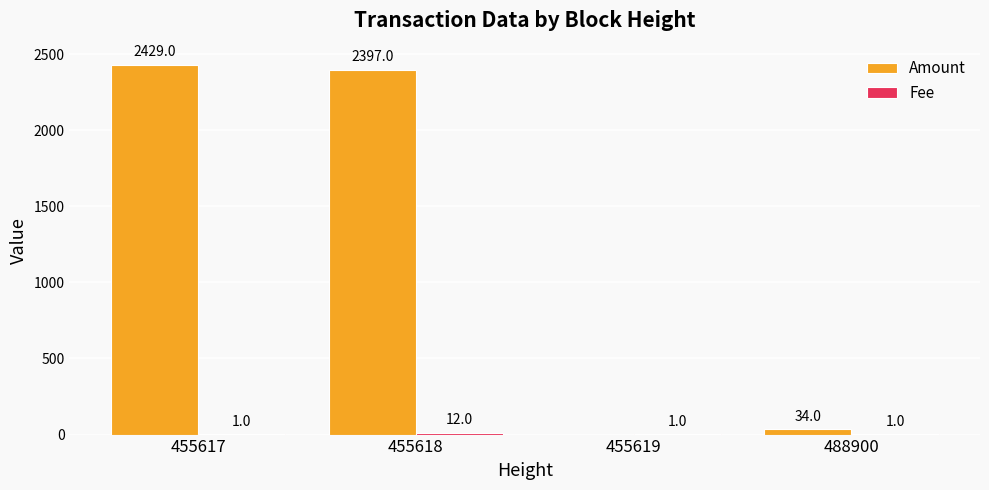

Is it true that Amount equals 2397 at 455618?

True